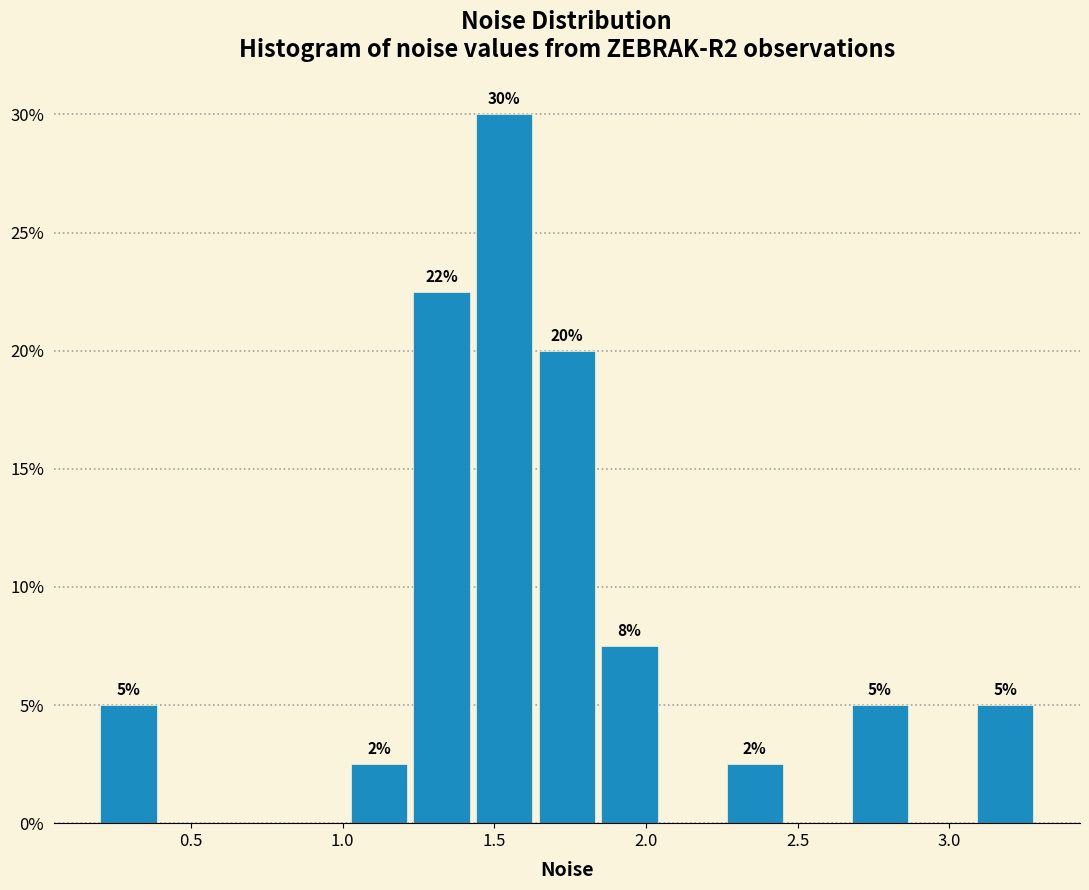

Over which range of the x-axis is the bar tallest?

1.45 to 1.65